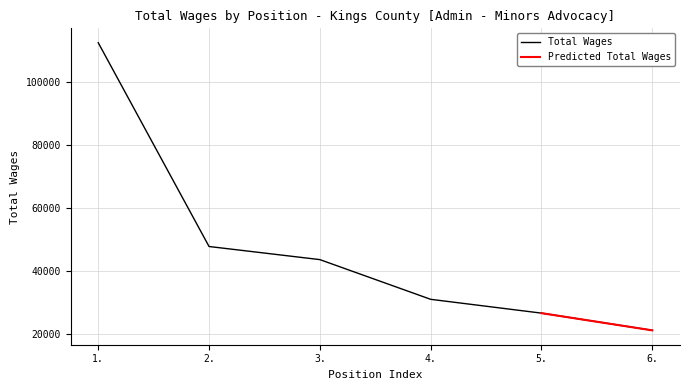

Rank the categories by value from lowest to highest.

6., 5., 4., 3., 2., 1.